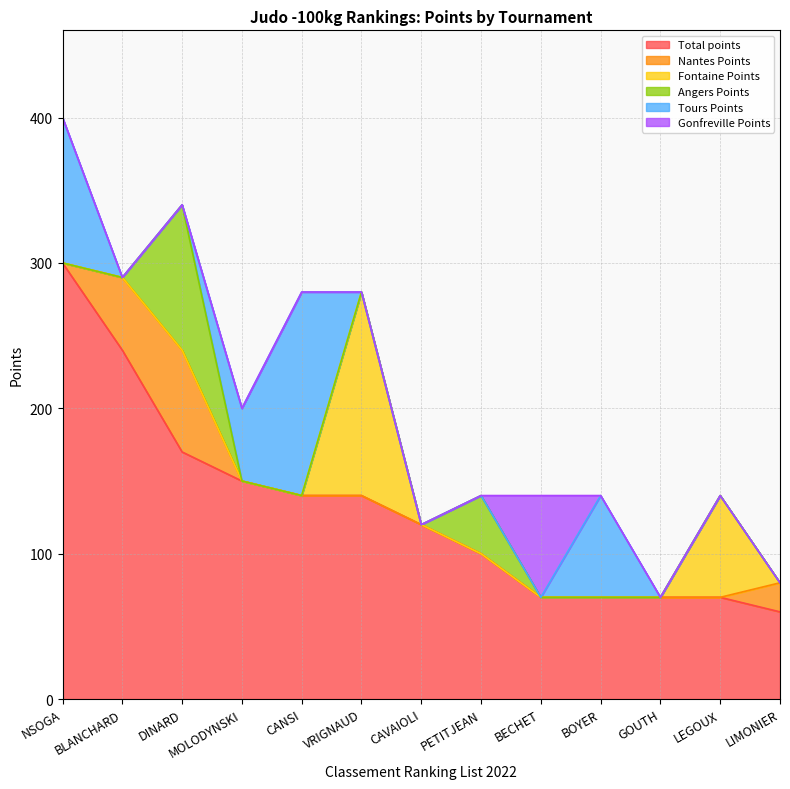

Reading right to left, transcribe all the data shown in this chart.

Total points: LIMONIER=60	LEGOUX=70	GOUTH=70	BOYER=70	BECHET=70	PETITJEAN=100	CAVAIOLI=120	VRIGNAUD=140	CANSI=140	MOLODYNSKI=150	DINARD=170	BLANCHARD=240	NSOGA=300
Nantes Points: LIMONIER=20	LEGOUX=0	GOUTH=0	BOYER=0	BECHET=0	PETITJEAN=0	CAVAIOLI=0	VRIGNAUD=0	CANSI=0	MOLODYNSKI=0	DINARD=70	BLANCHARD=50	NSOGA=0
Fontaine Points: LIMONIER=0	LEGOUX=70	GOUTH=0	BOYER=0	BECHET=0	PETITJEAN=0	CAVAIOLI=0	VRIGNAUD=140	CANSI=0	MOLODYNSKI=0	DINARD=0	BLANCHARD=0	NSOGA=0
Angers Points: LIMONIER=0	LEGOUX=0	GOUTH=0	BOYER=0	BECHET=0	PETITJEAN=40	CAVAIOLI=0	VRIGNAUD=0	CANSI=0	MOLODYNSKI=0	DINARD=100	BLANCHARD=0	NSOGA=0
Tours Points: LIMONIER=0	LEGOUX=0	GOUTH=0	BOYER=70	BECHET=0	PETITJEAN=0	CAVAIOLI=0	VRIGNAUD=0	CANSI=140	MOLODYNSKI=50	DINARD=0	BLANCHARD=0	NSOGA=100
Gonfreville Points: LIMONIER=0	LEGOUX=0	GOUTH=0	BOYER=0	BECHET=70	PETITJEAN=0	CAVAIOLI=0	VRIGNAUD=0	CANSI=0	MOLODYNSKI=0	DINARD=0	BLANCHARD=0	NSOGA=0